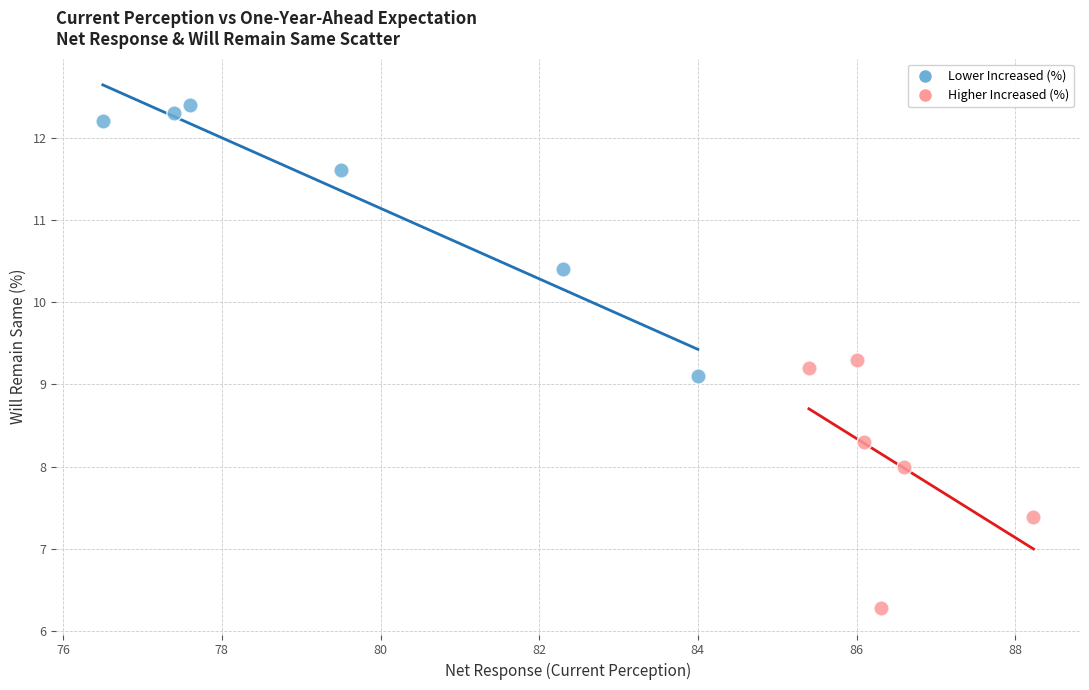

Which series has the widest spread of Y values?

Lower Increased (%)